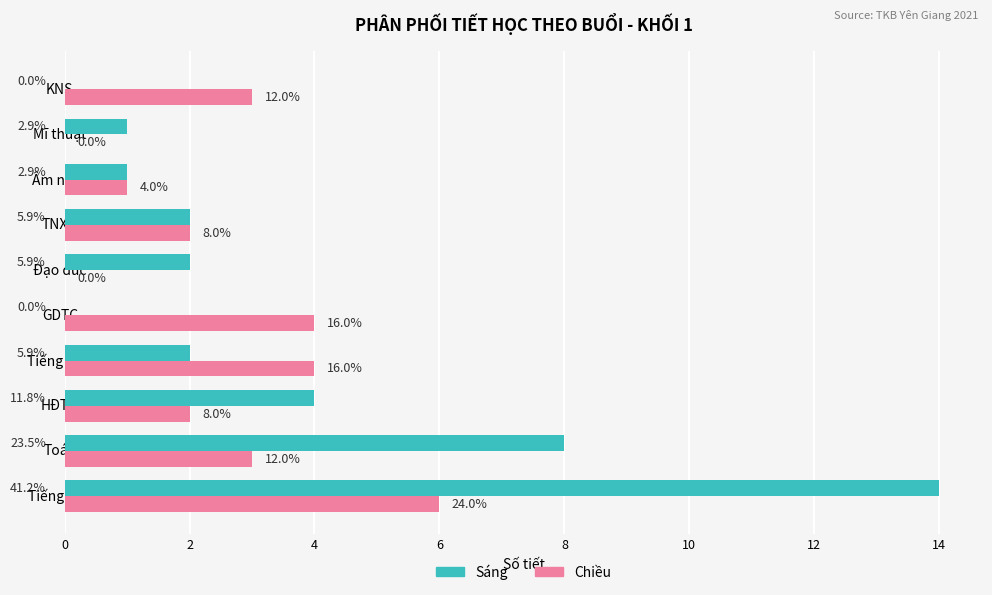

Reading left to right, list all the values displayed in this chart.

Sáng: 14	8	4	2	0	2	2	1	1	0
Chiều: 6	3	2	4	4	0	2	1	0	3